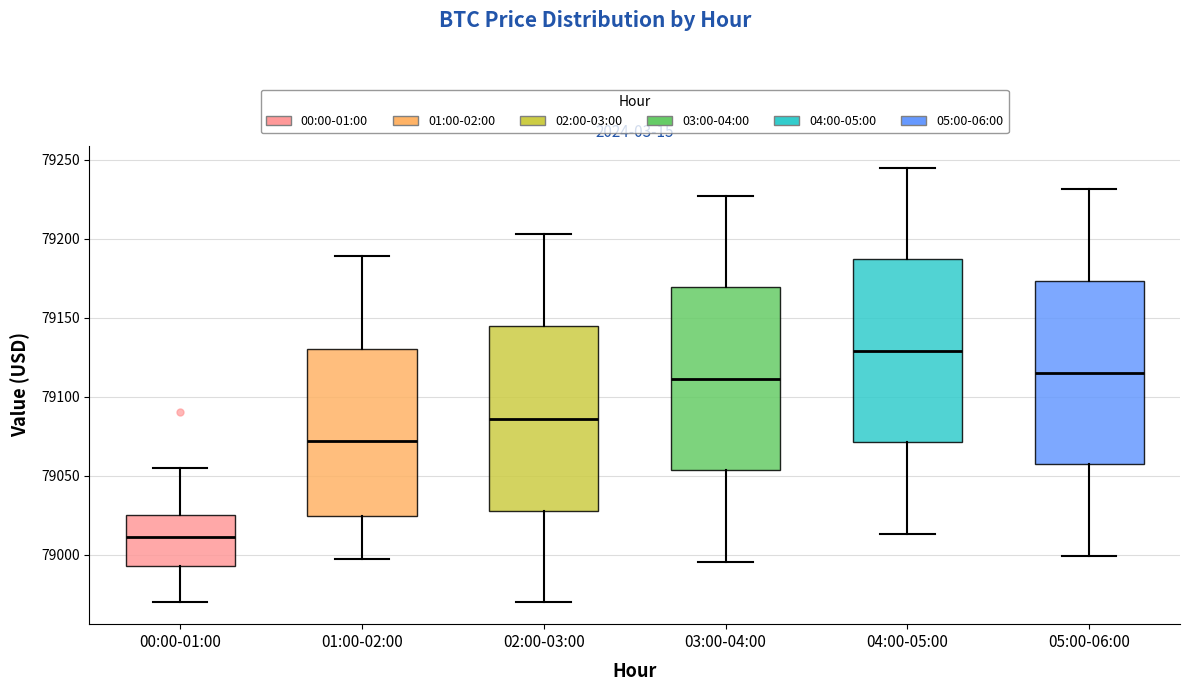

Where is the upper edge of the box for 04:00-05:00 on the y-axis? The values are not printed on the chart, so give them approximately, as read against the axis.

79185